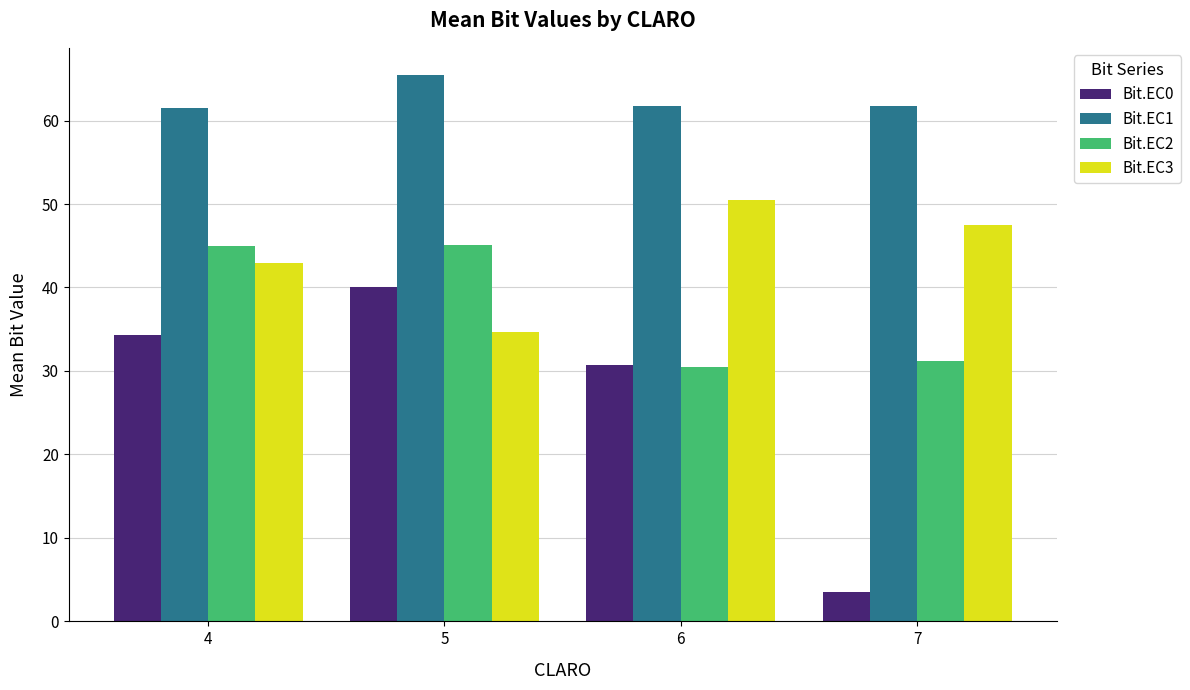

List the labels in order of Bit.EC0 value, smallest first.

7, 6, 4, 5